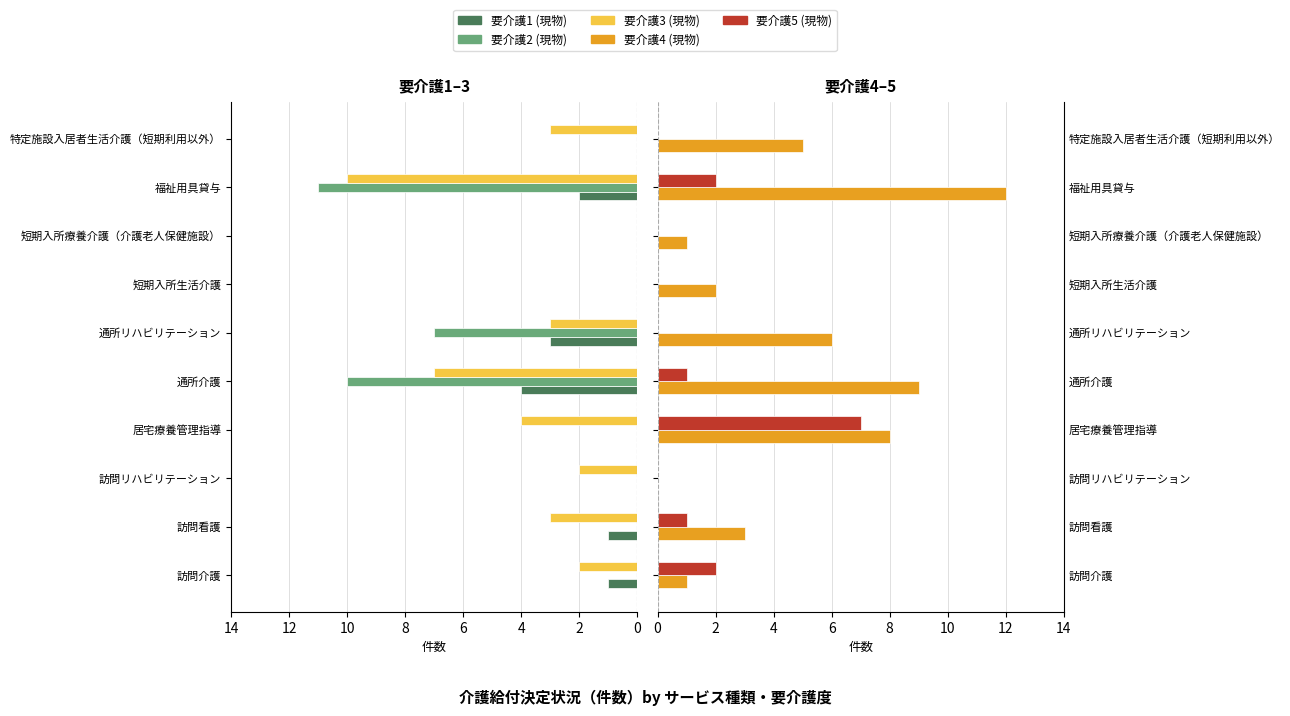

Reading left to right, what are all the values shown in this chart?

要介護1 (現物): 1	1	0	0	4	3	0	0	2	0
要介護2 (現物): 0	0	0	0	10	7	0	0	11	0
要介護3 (現物): 2	3	2	4	7	3	0	0	10	3
要介護4 (現物): 1	3	0	8	9	6	2	1	12	5
要介護5 (現物): 2	1	0	7	1	0	0	0	2	0